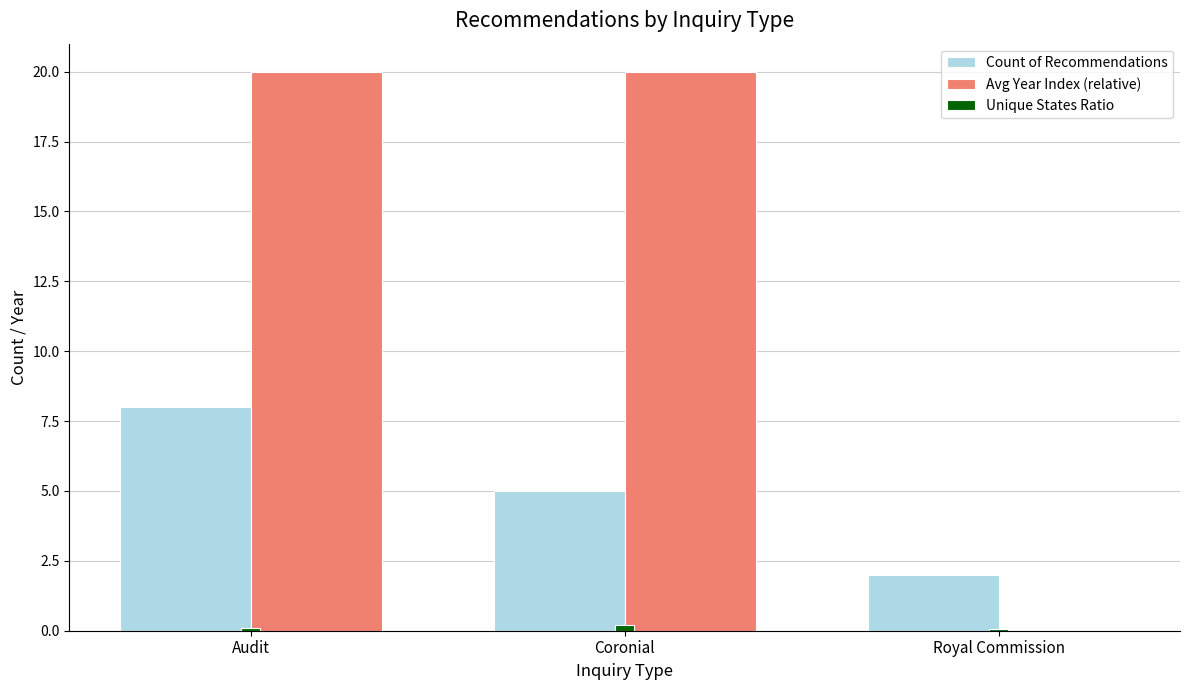

Between Coronial and Royal Commission, which series saw the biggest shift?

Avg Year Index (relative)